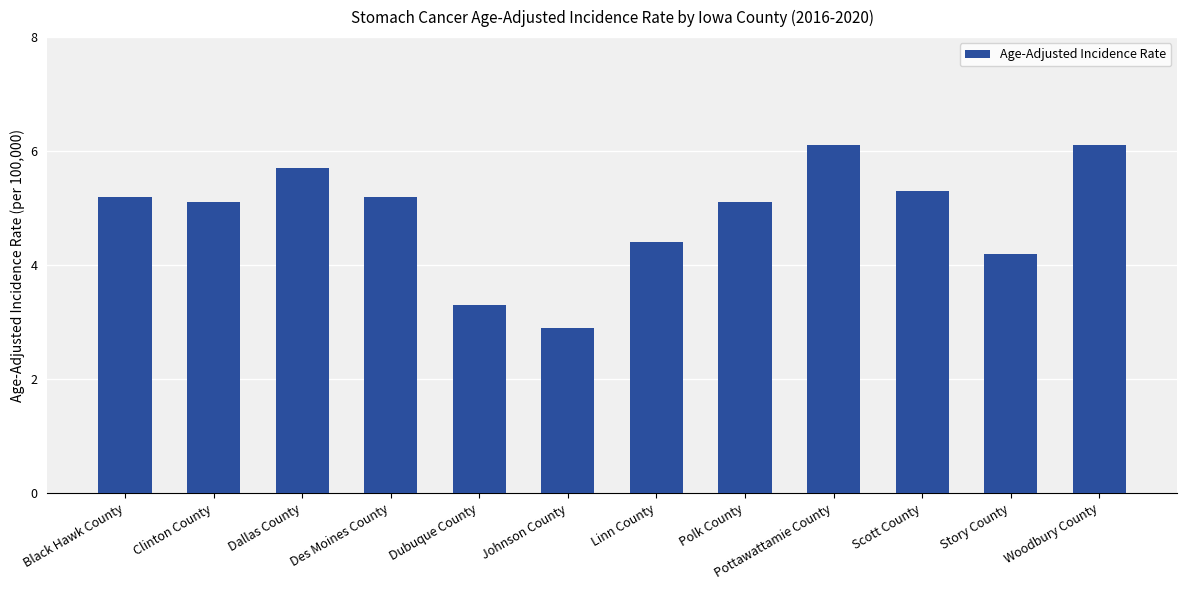

What is the change in value from Johnson County to Linn County?

+1.5